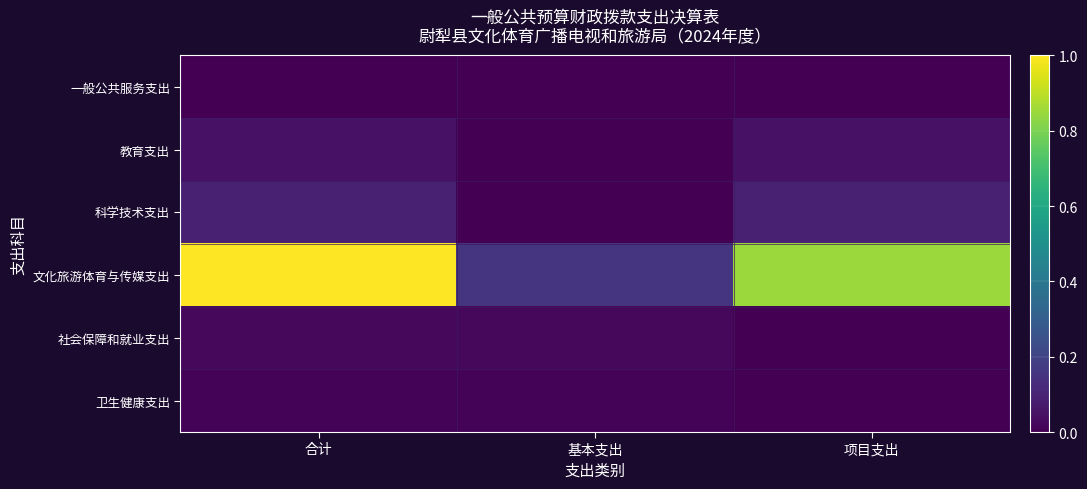

At how many categories does at least one series exceed 0?

3